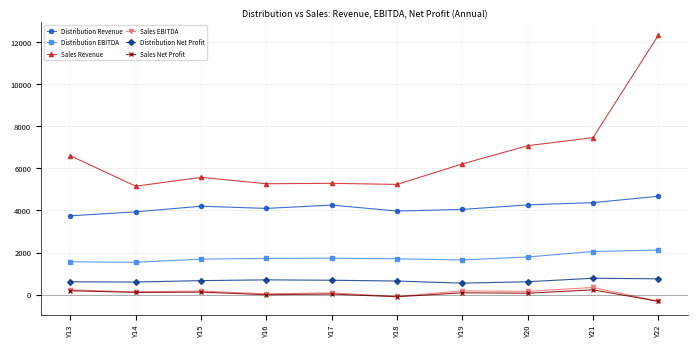

How many lines are shown in the chart?

6